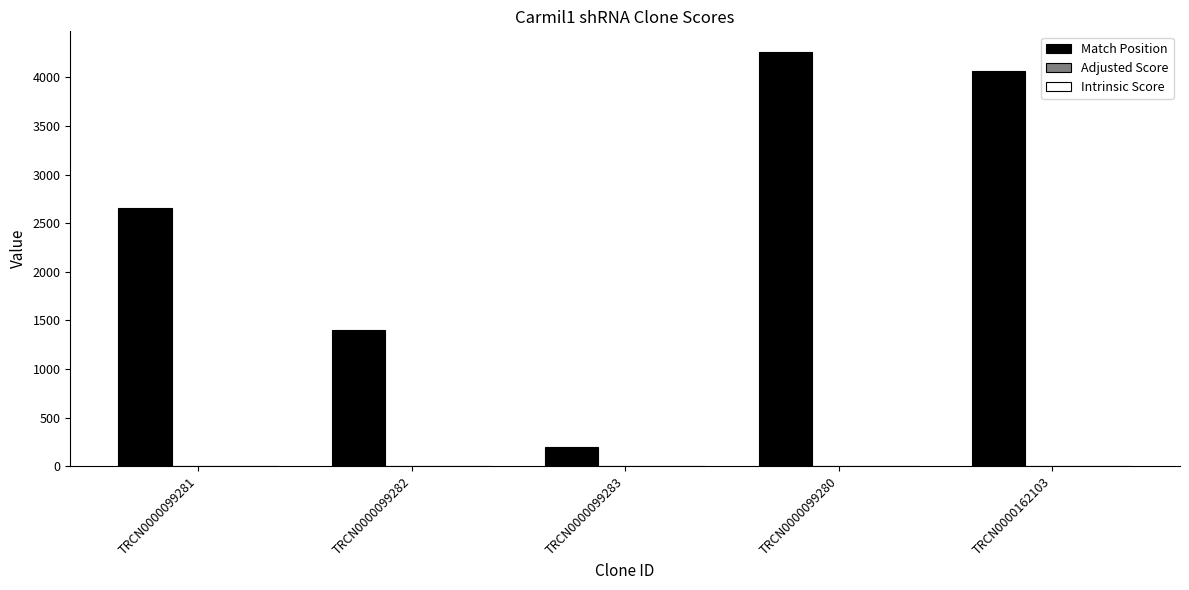

What is the spread (max minus min) of values at TRCN0000099281?

2655.1